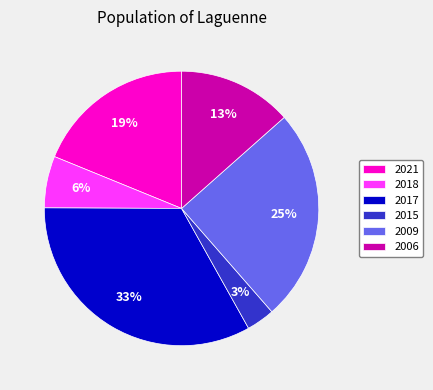

Is it true that 2015 is 9% of the pie?

False